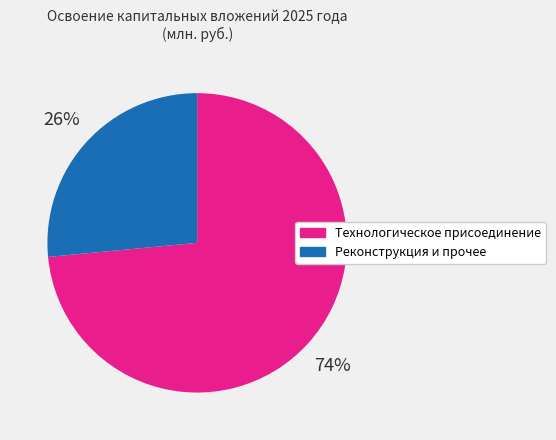

To the nearest percent, what is the average slice percentage?

50%